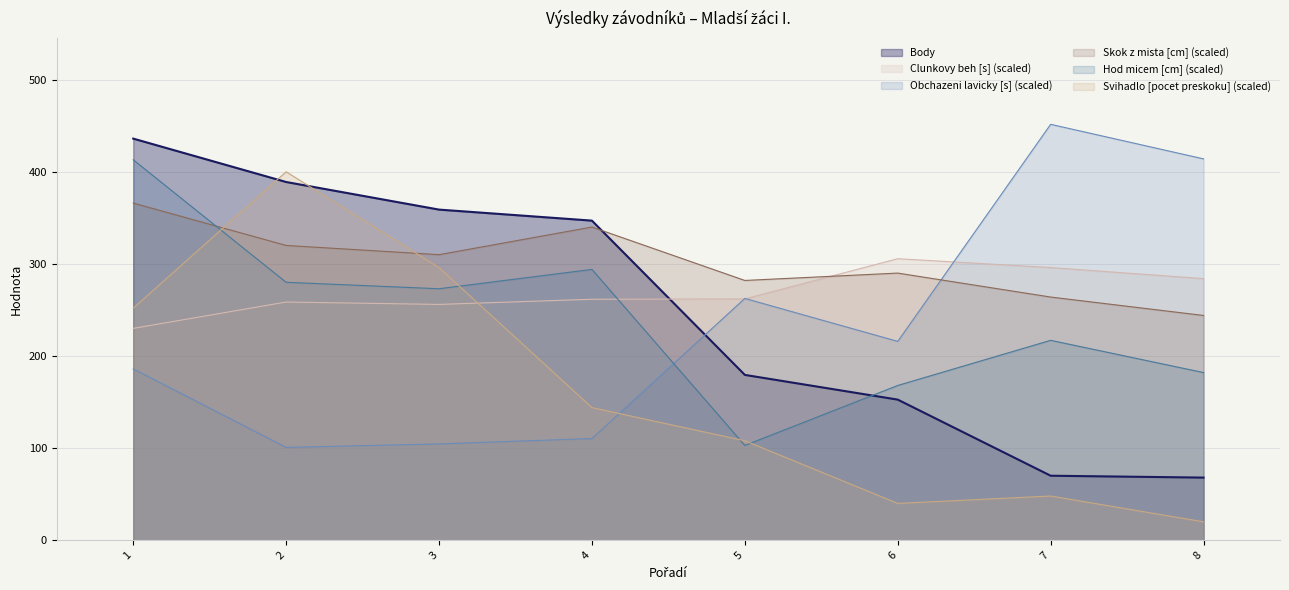

True or false: Svihadlo [pocet preskoku] and Body cross at least once.

True